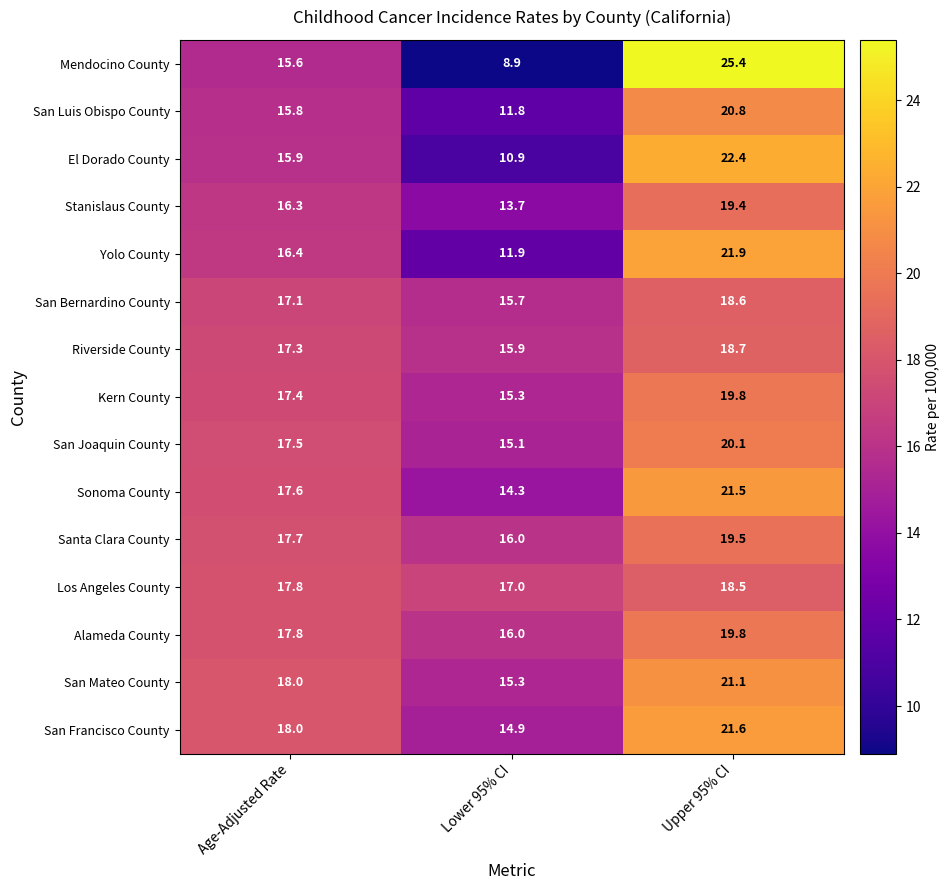

Is it true that Yolo County equals 7.6 at Lower 95% CI?

False